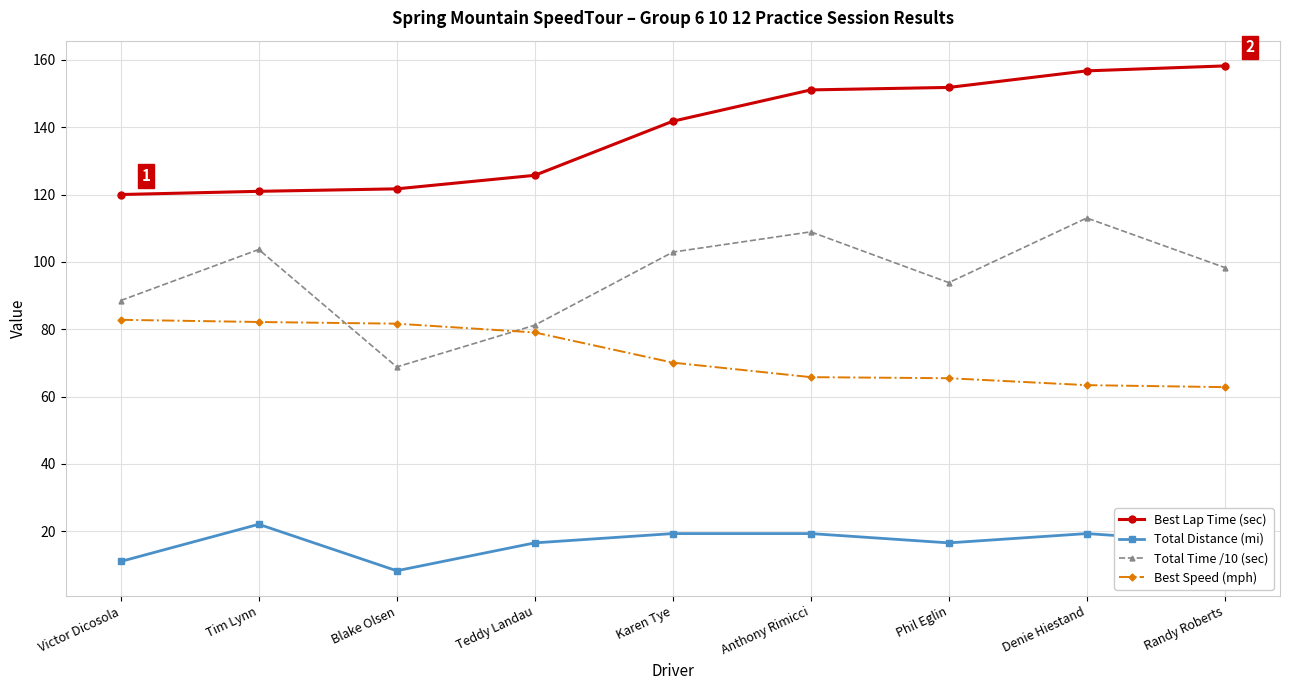

Where is the first local minimum for Total Time /10 (sec)?

Blake Olsen